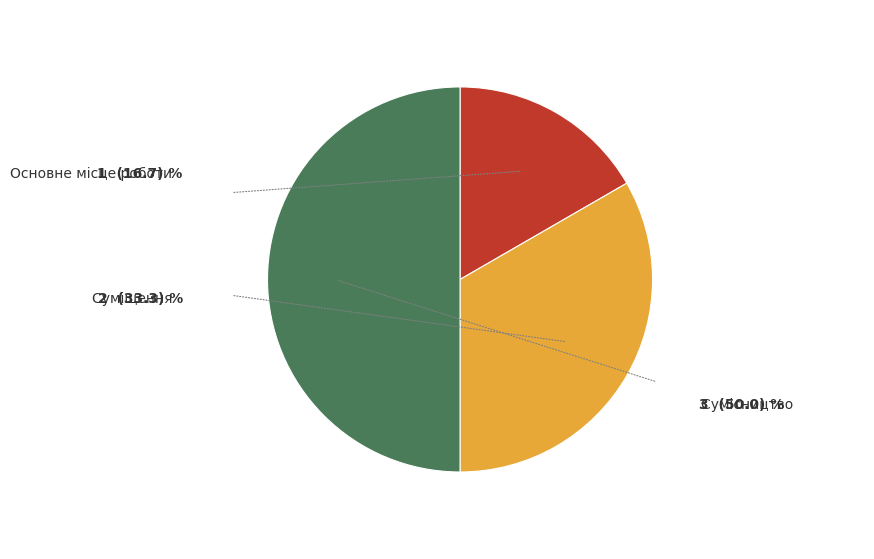

Is it true that Сумісництво is 42% of the pie?

False